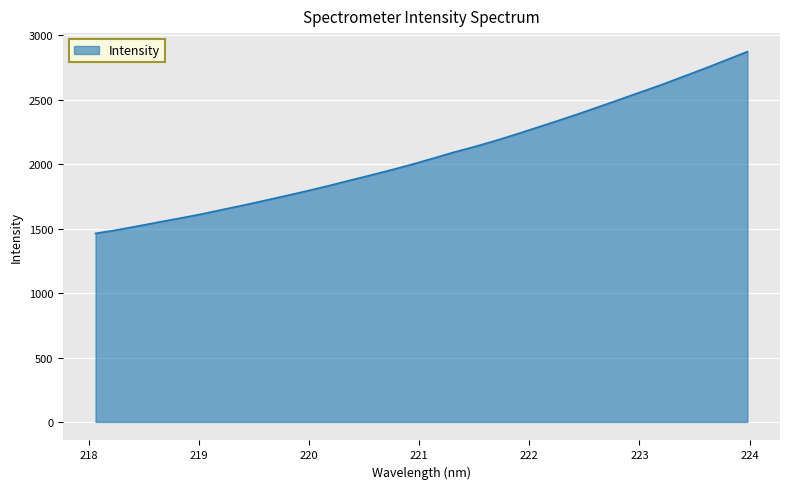

What is the maximum value shown in the chart?

2874.2